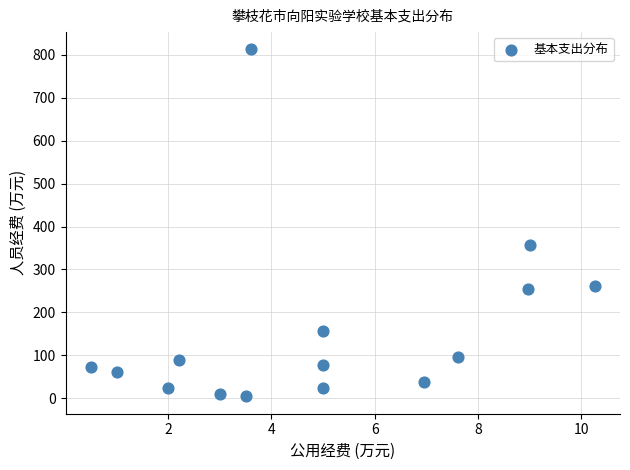

What Y value in the scatter plot is closest to 408?

357.5